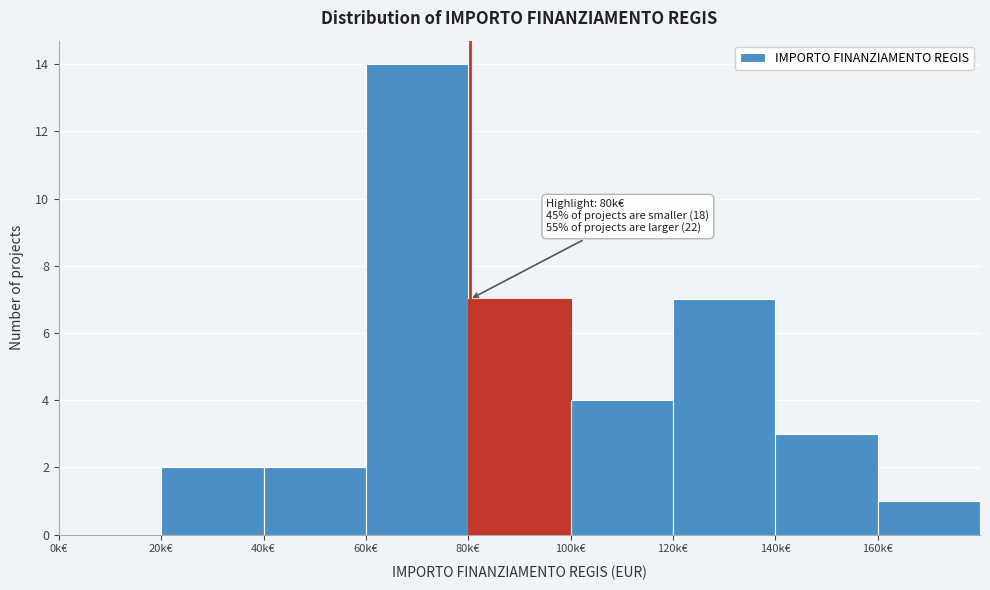

Reading left to right, list all the values displayed in this chart.

0k€=0	20k€=2	40k€=2	60k€=14	80k€=7	100k€=4	120k€=7	140k€=3	160k€=1